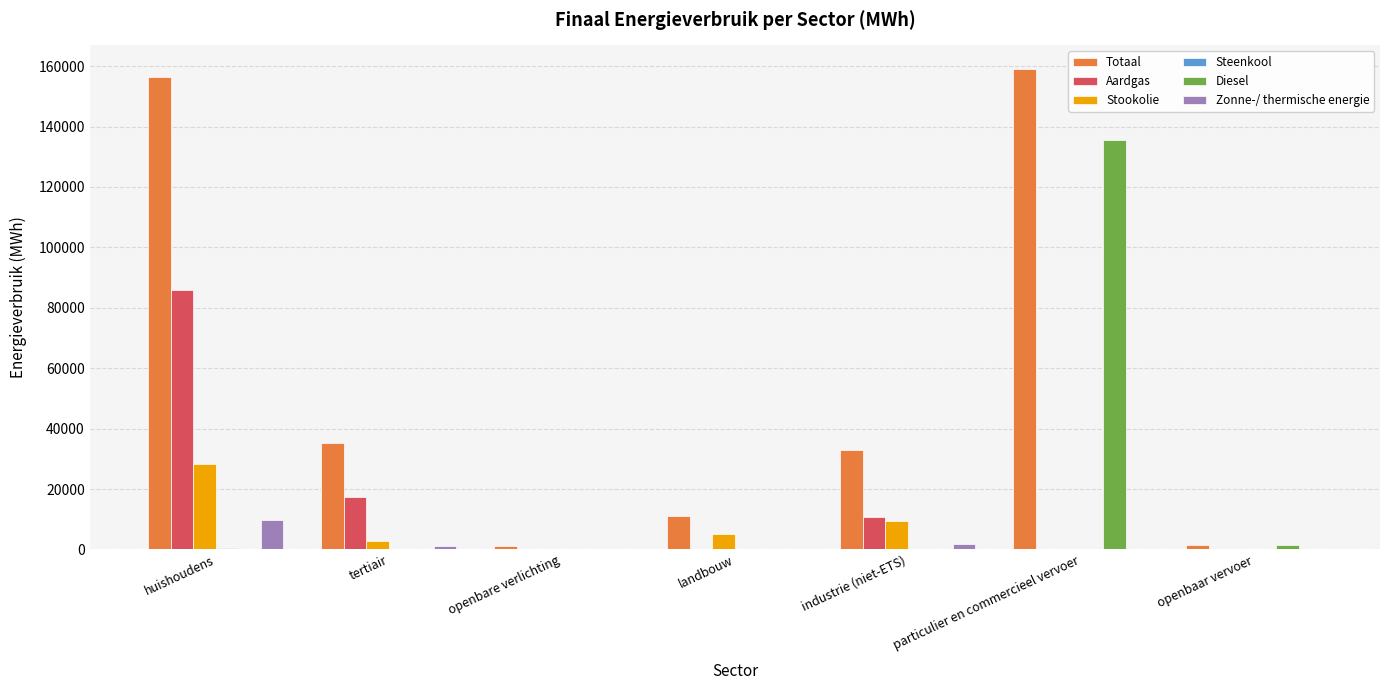

At which label does Aardgas reach its peak?

huishoudens